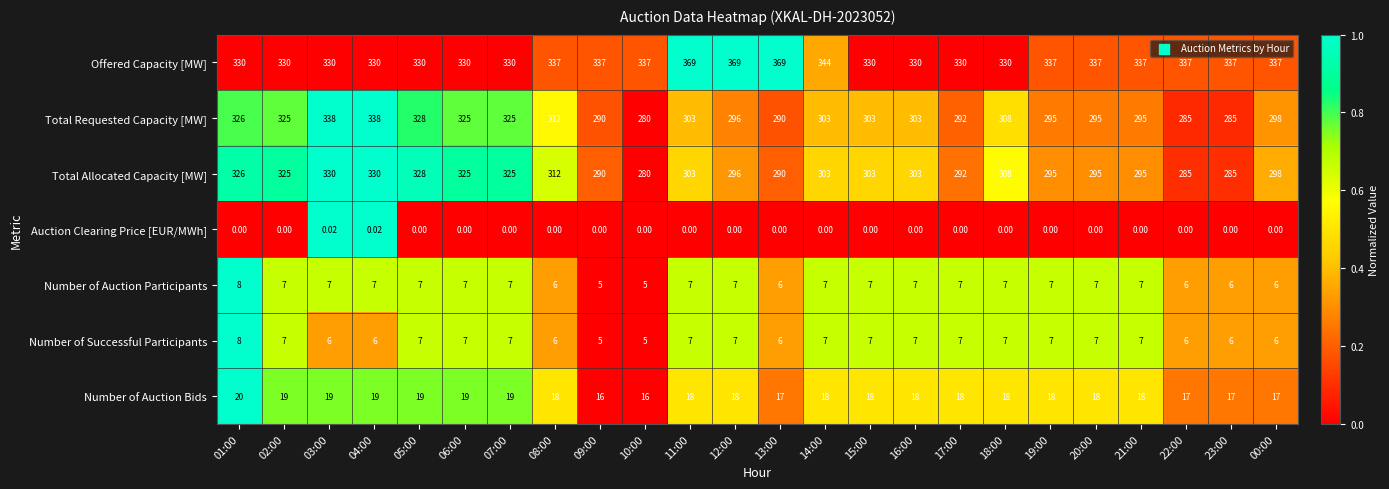

Which series has the largest range (max minus min)?

Total Requested Capacity [MW]